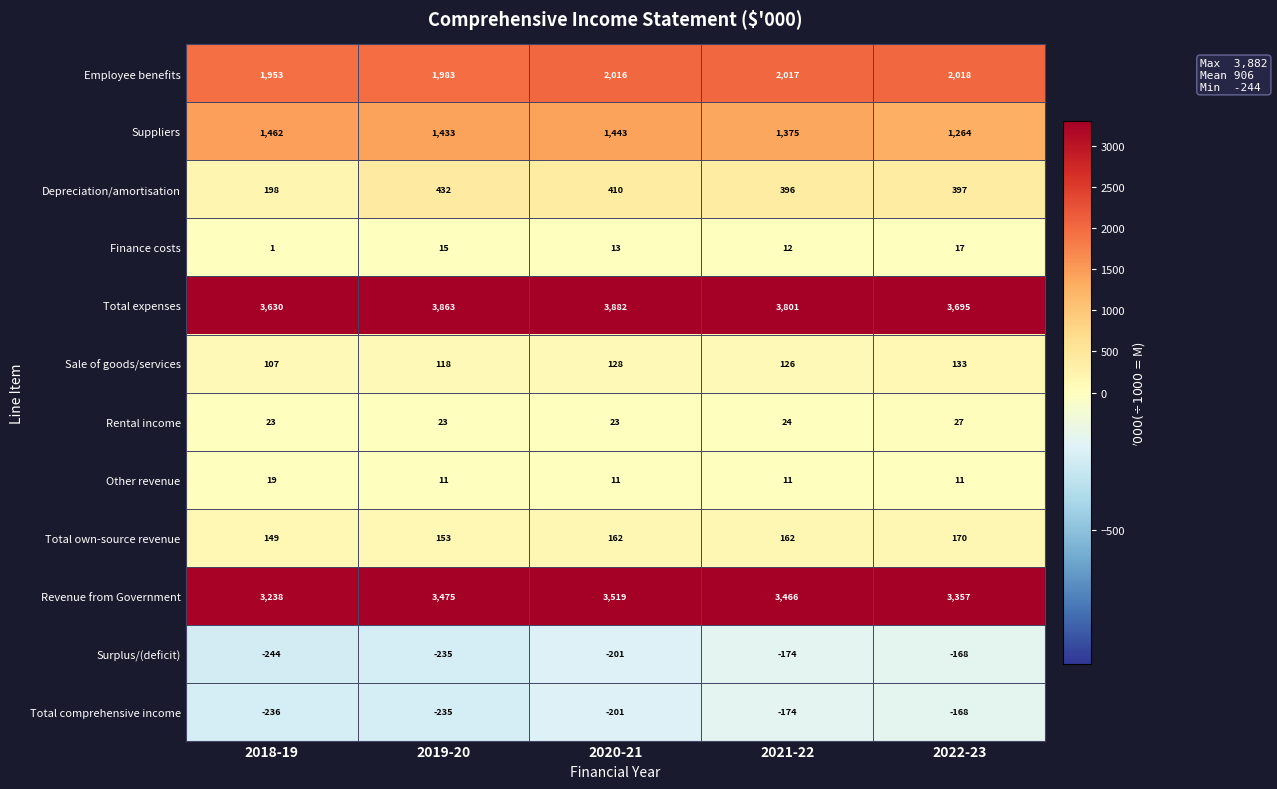

At which label does Sale of goods/services reach its peak?

2022-23